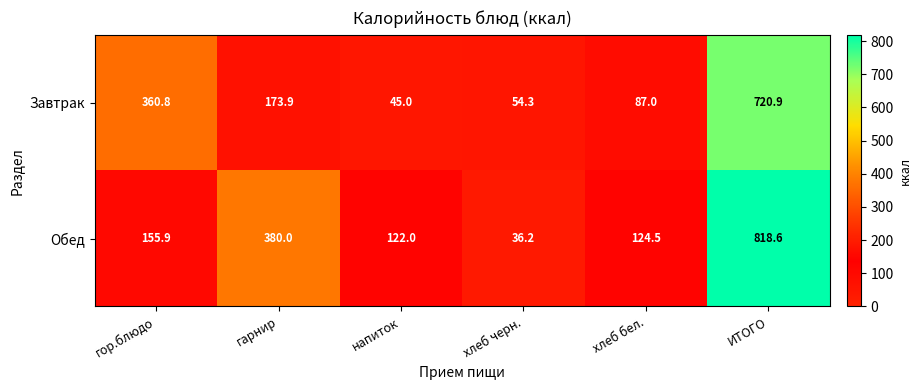

What is the difference between the highest and lowest values at ИТОГО?

97.7